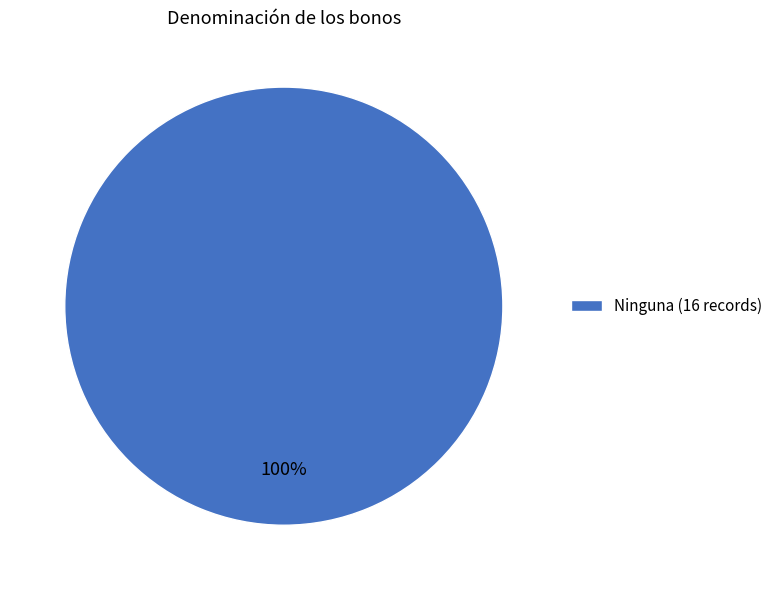

Is it true that Ninguna (16 records) is 100% of the pie?

True